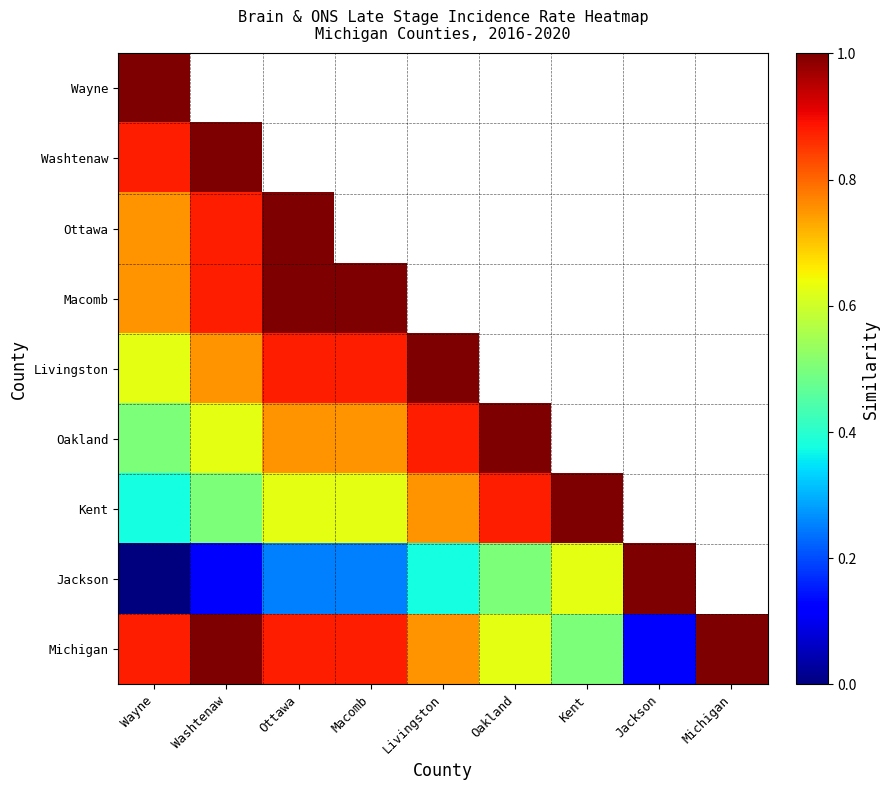

Between Washtenaw and Oakland, which series saw the biggest shift?

Oakland